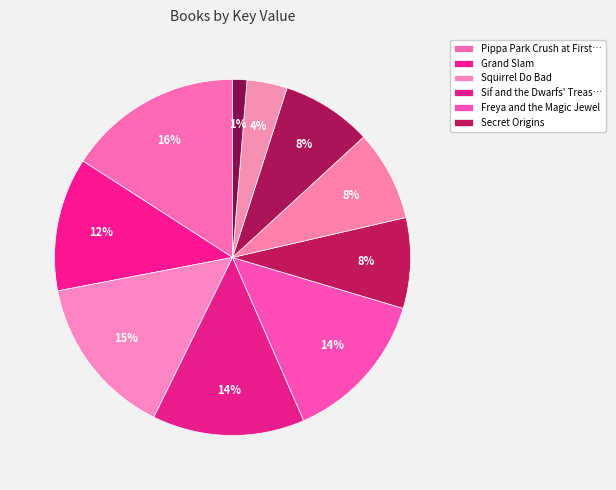

What is the largest slice in the pie chart?

Pippa Park Crush at First Sight